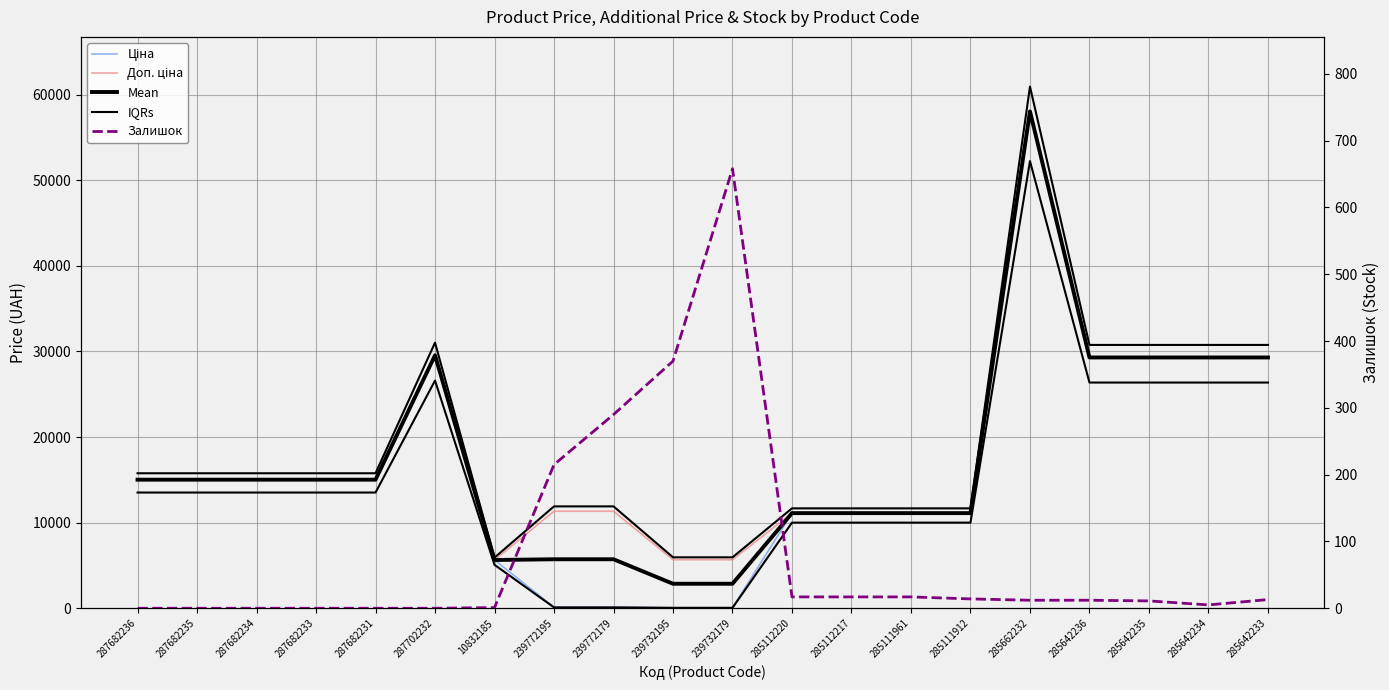

Rank the series at 285642235 from highest to lowest value.

Ціна, Доп. ціна, Mean, IQRs, Залишок